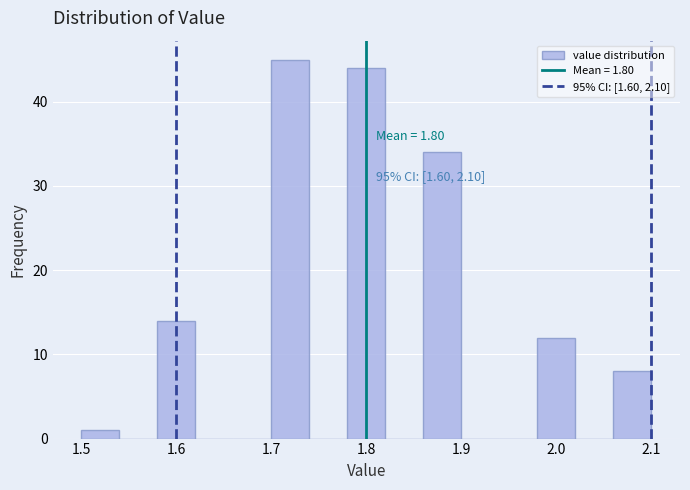

Over which range of the x-axis is the bar tallest?

1.70 to 1.74